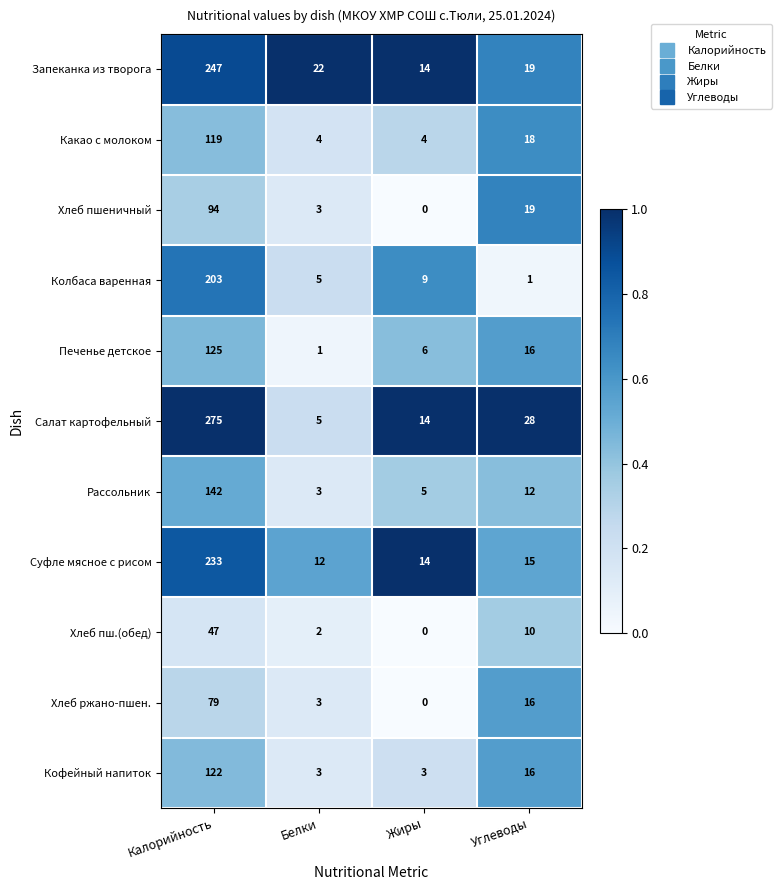

Is the value of Какао с молоком at Углеводы greater than the value of Печенье детское at Белки?

Yes